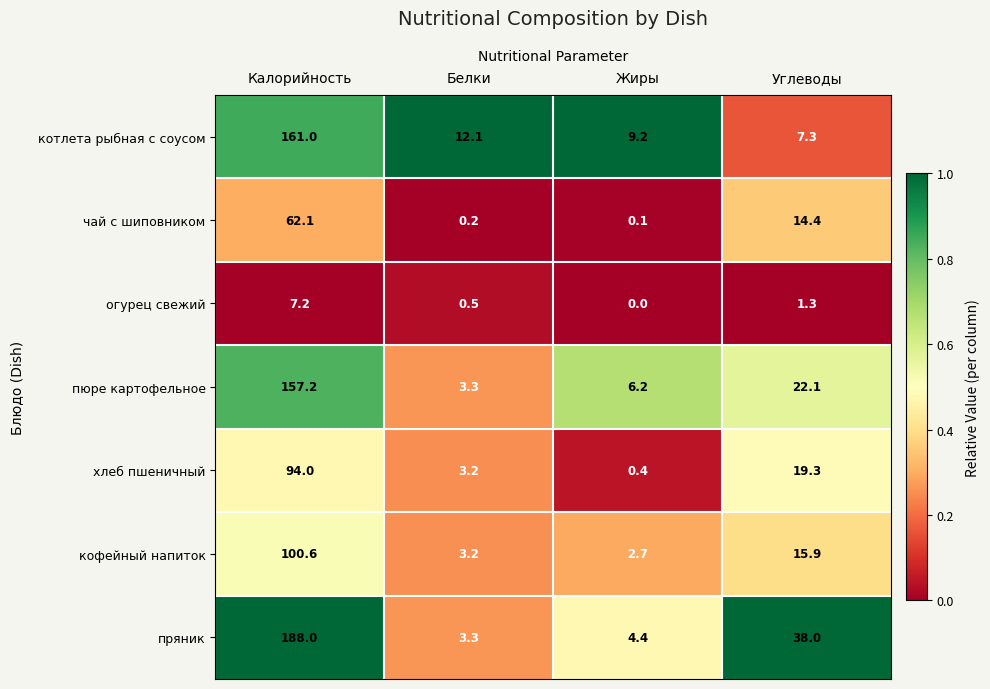

At which category is the sum across all series the highest?

Калорийность